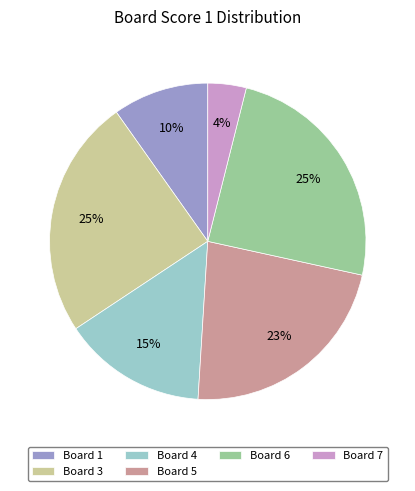

How many slices are in this pie chart?

6